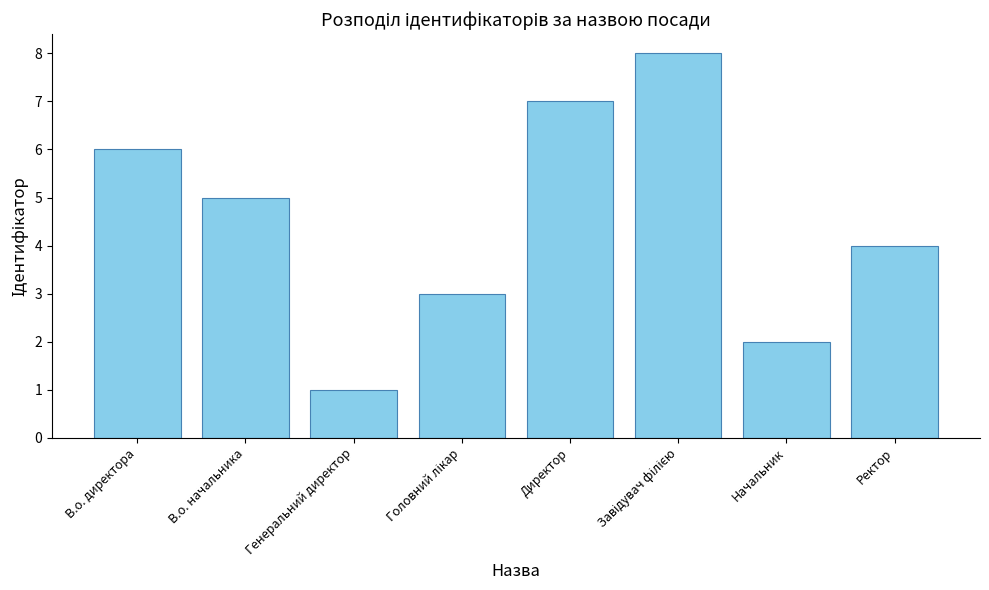

Is it true that the value at Начальник is 2?

True